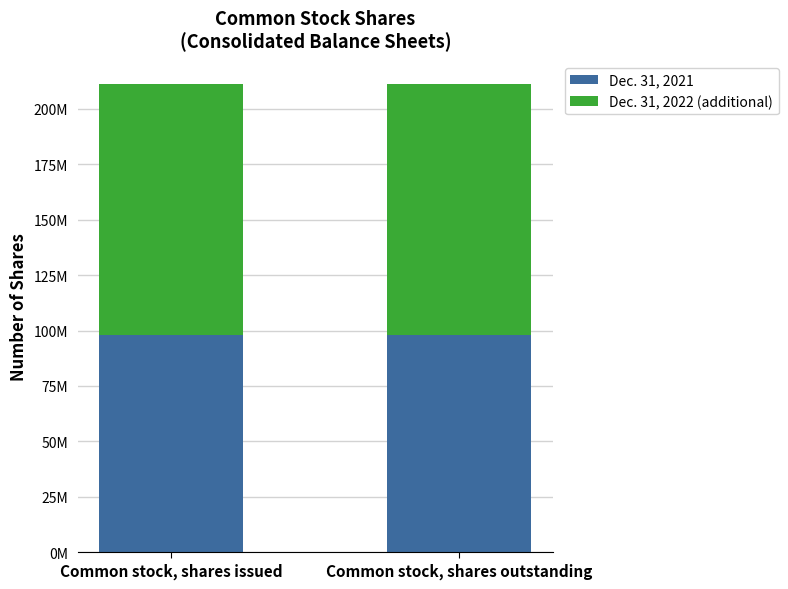

What is the value of the Dec. 31, 2021 bar at the 2nd from the left?

98039540